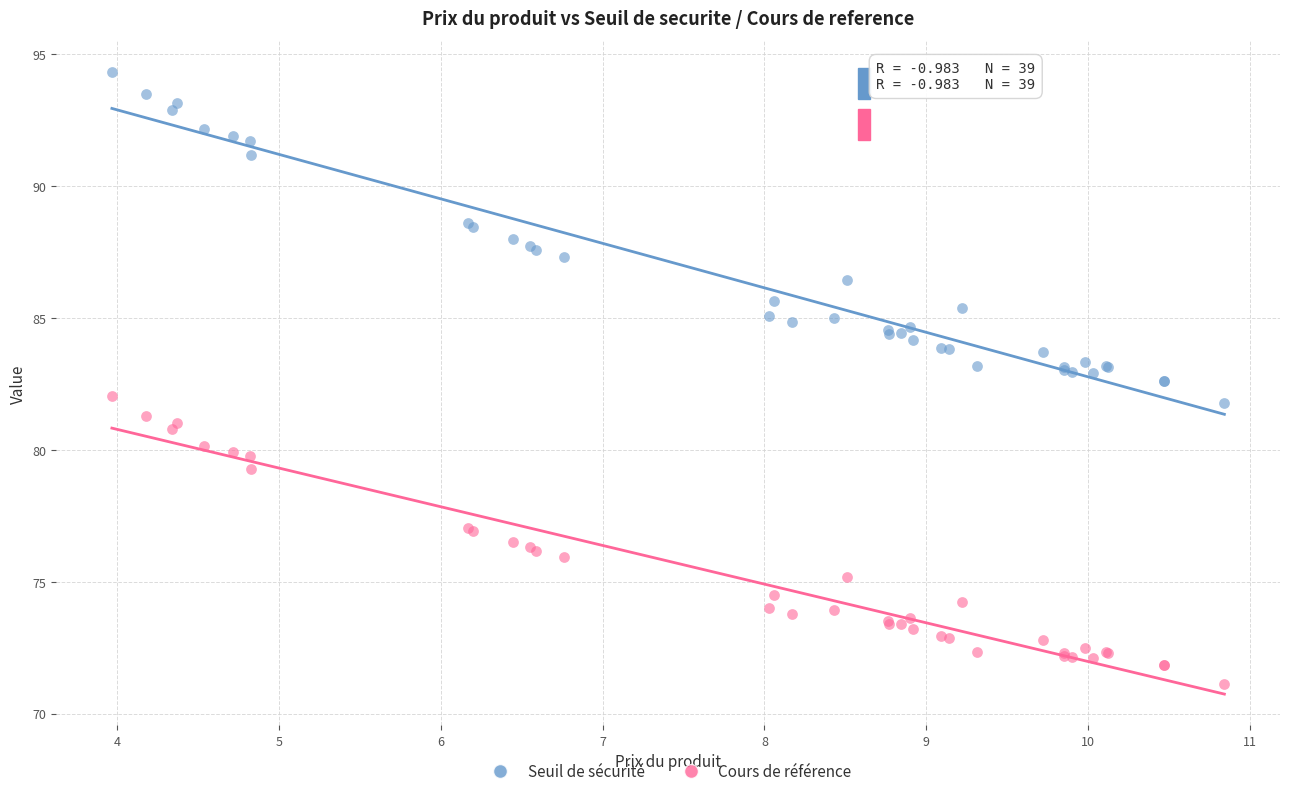

What are all the series names shown in the legend?

Seuil de sécurité, Cours de référence